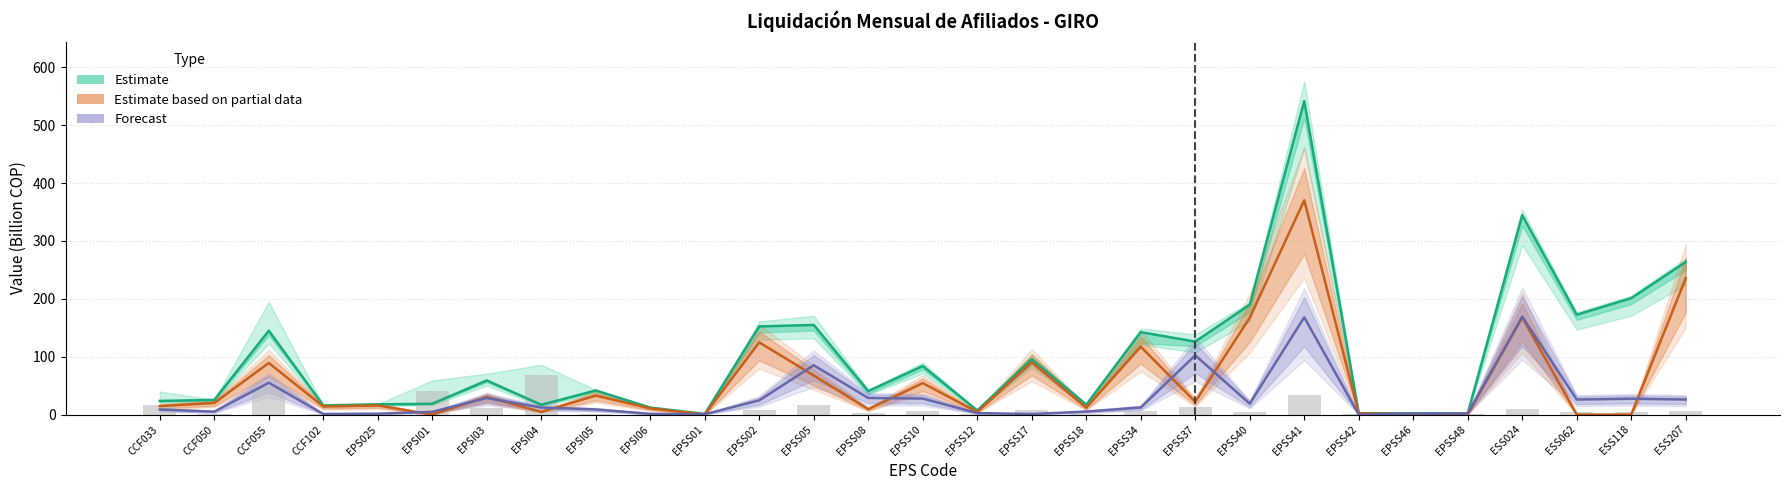

What is the difference between the maximum and second lowest values in the UPC Restituida (bars) series?

69.1